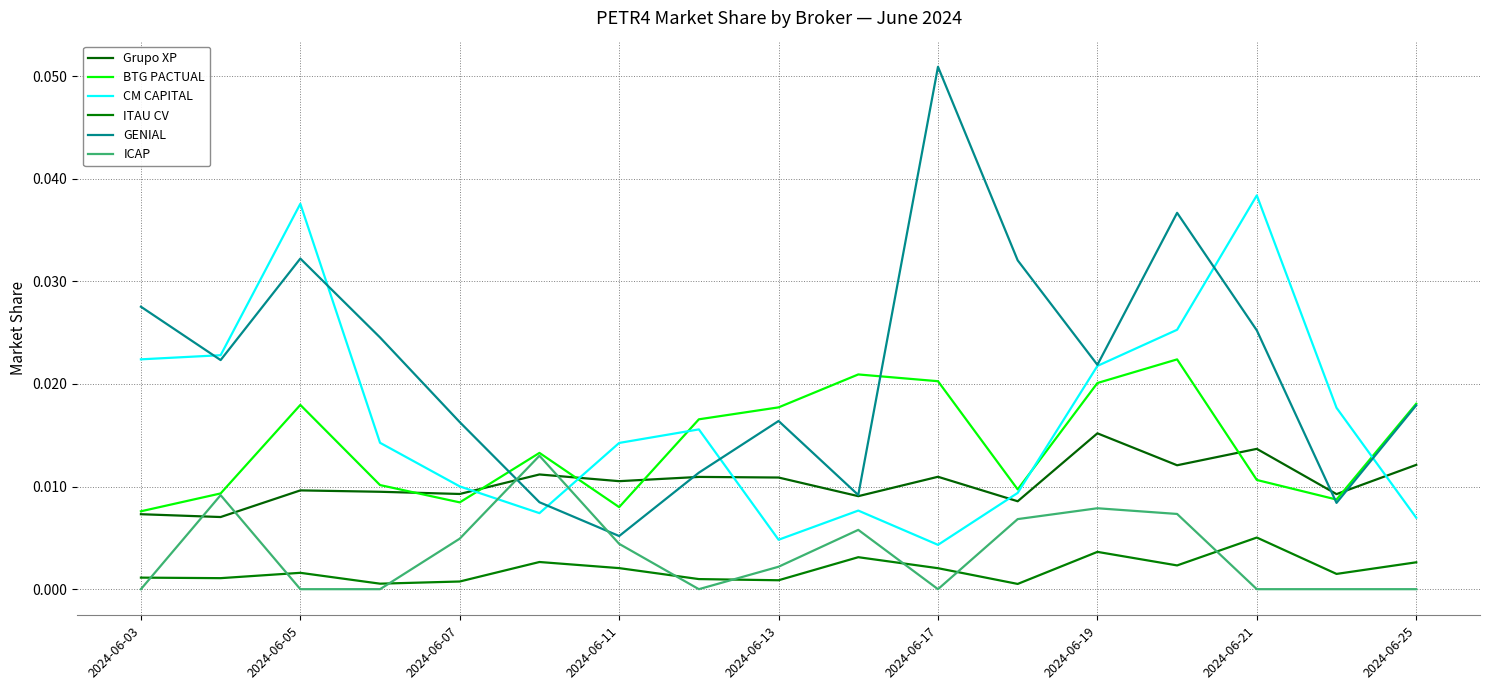

After their last crossing, which series has the higher values: BTG PACTUAL or Grupo XP?

BTG PACTUAL